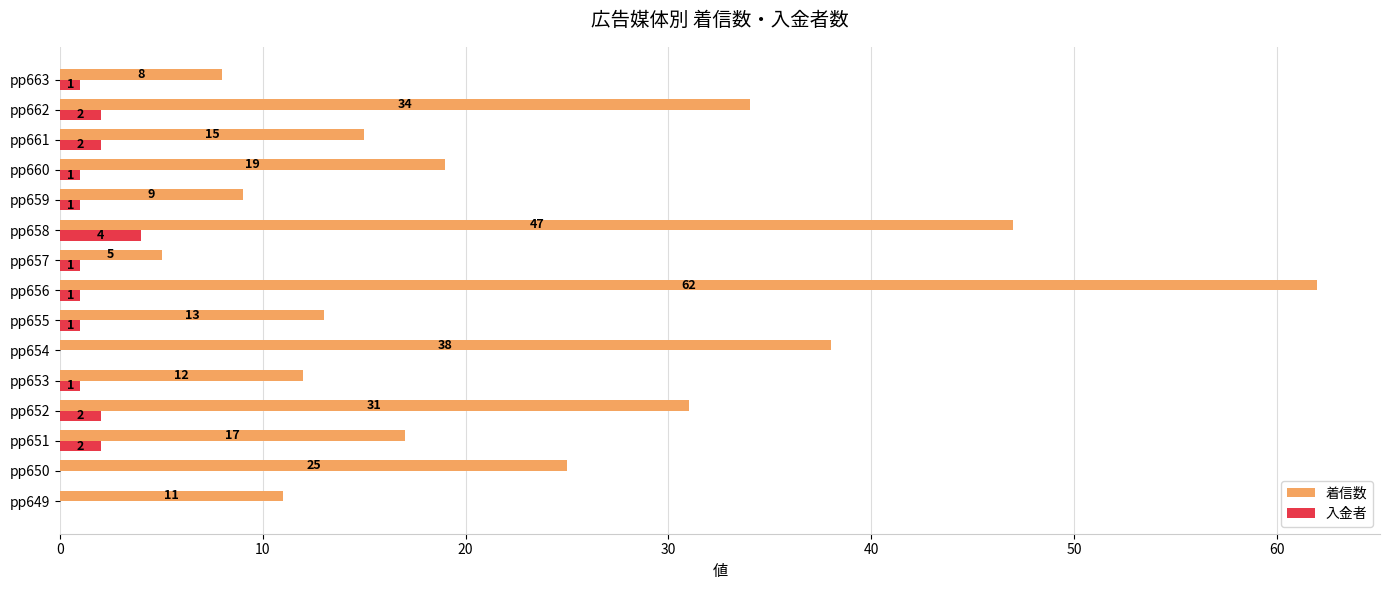

Which series has the largest range (max minus min)?

着信数